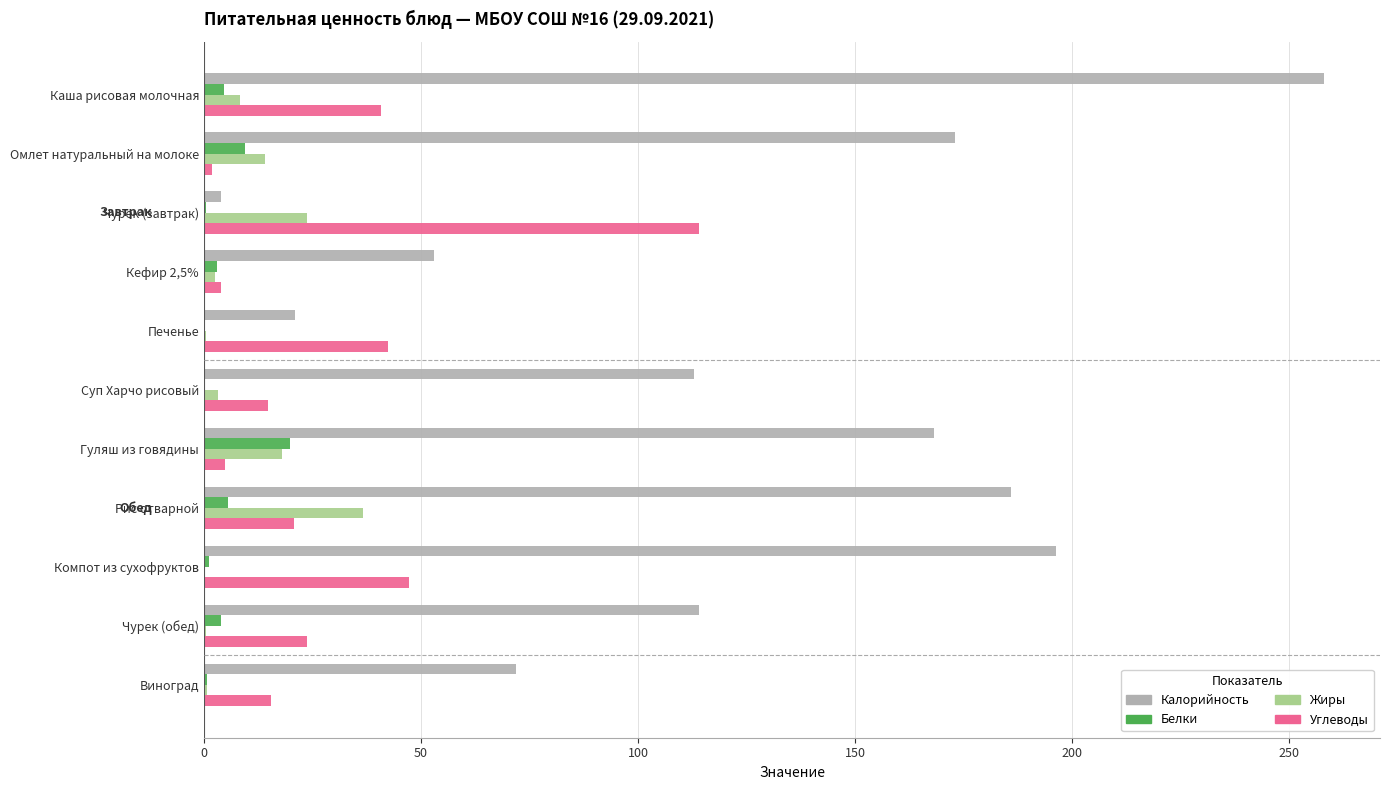

Which series has the largest total across all categories?

Калорийность